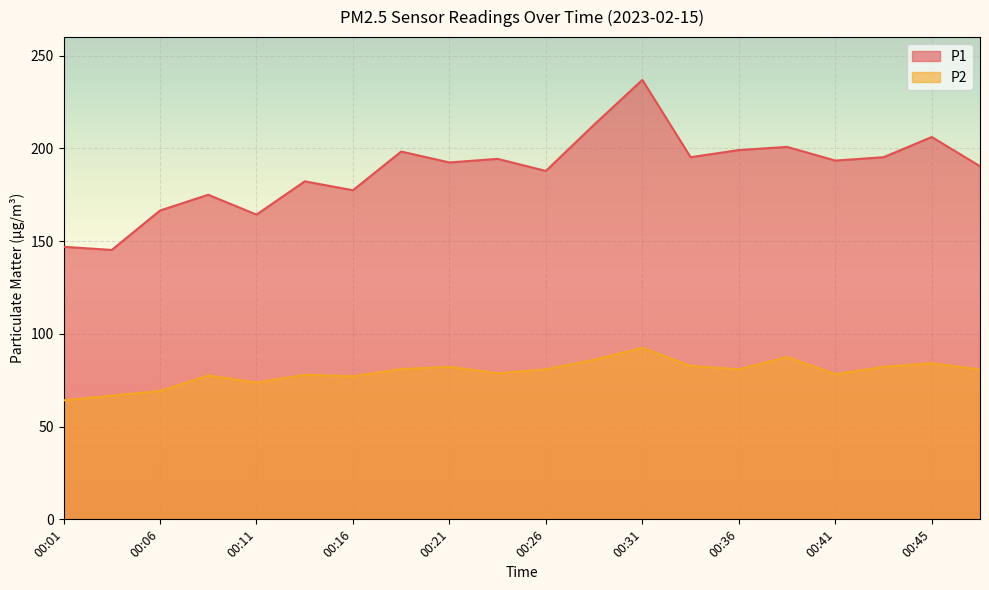

What is the sum of all P1 values?

3760.7